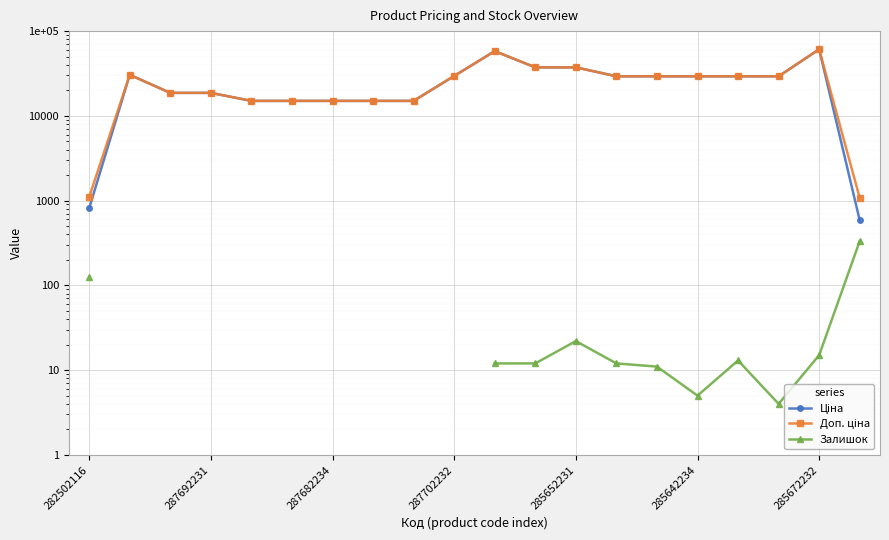

At 287692231, list the series in order from smallest to largest.

Ціна, Доп. ціна, Залишок